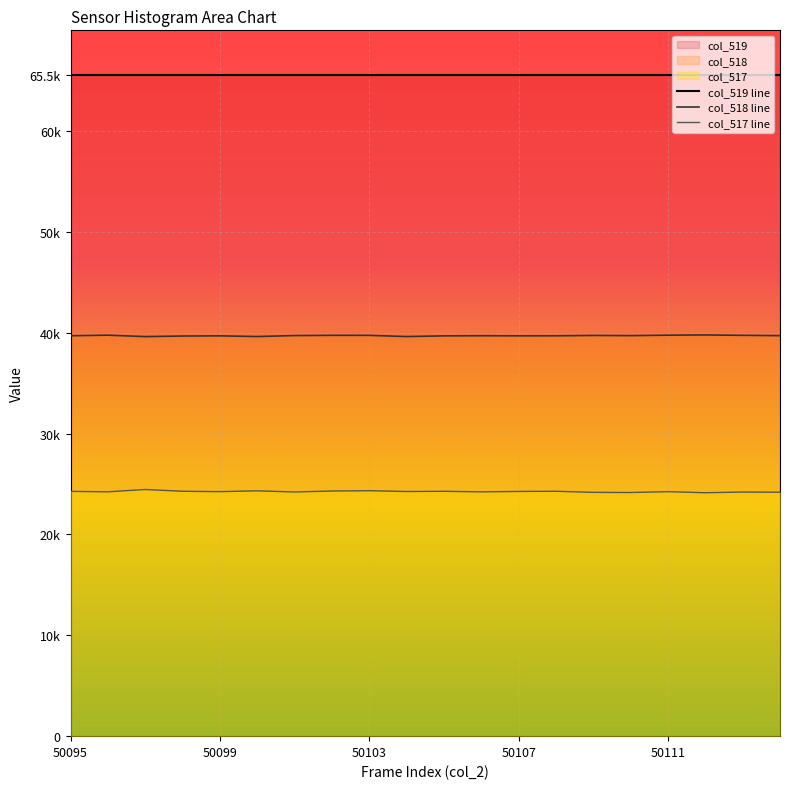

True or false: col_519 line and col_517 line cross at least once.

False